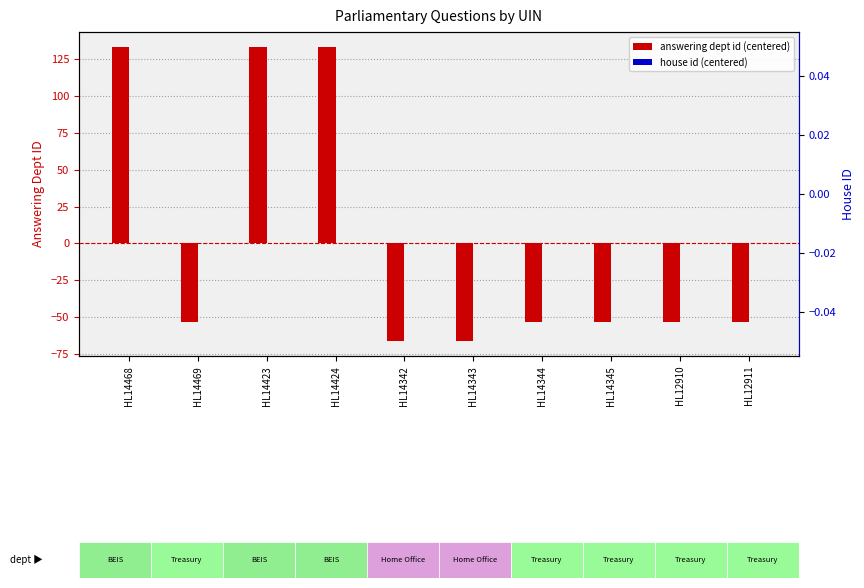

How many bars are there in total?

20